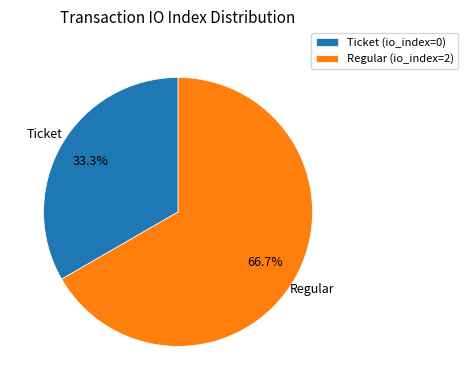

How many slices are in this pie chart?

2